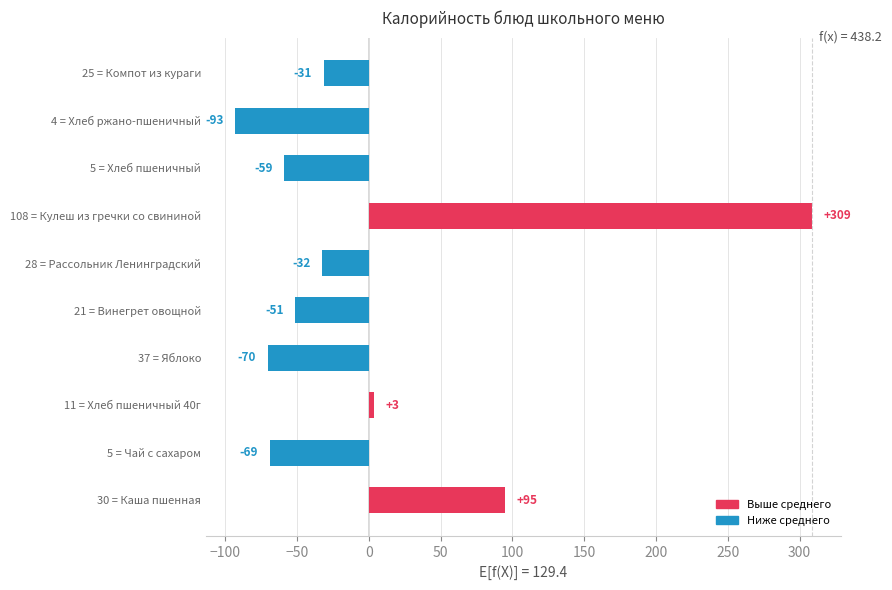

Which has a higher value, 5 = Хлеб пшеничный or 4 = Хлеб ржано-пшеничный?

5 = Хлеб пшеничный